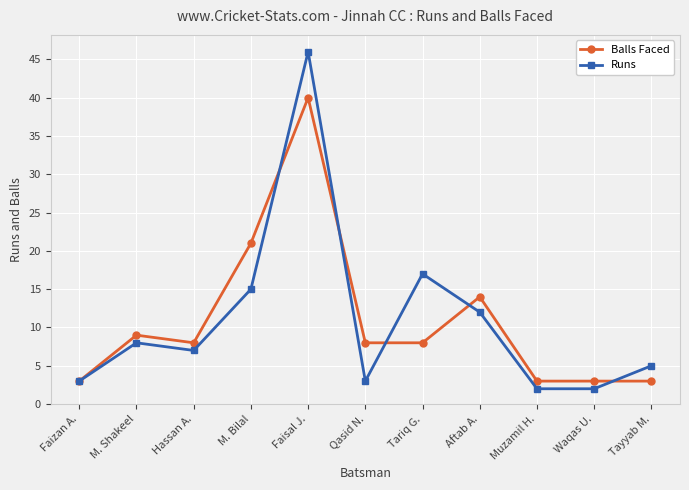

Which series changed the most between Aftab A. and Muzamil H.?

Balls Faced